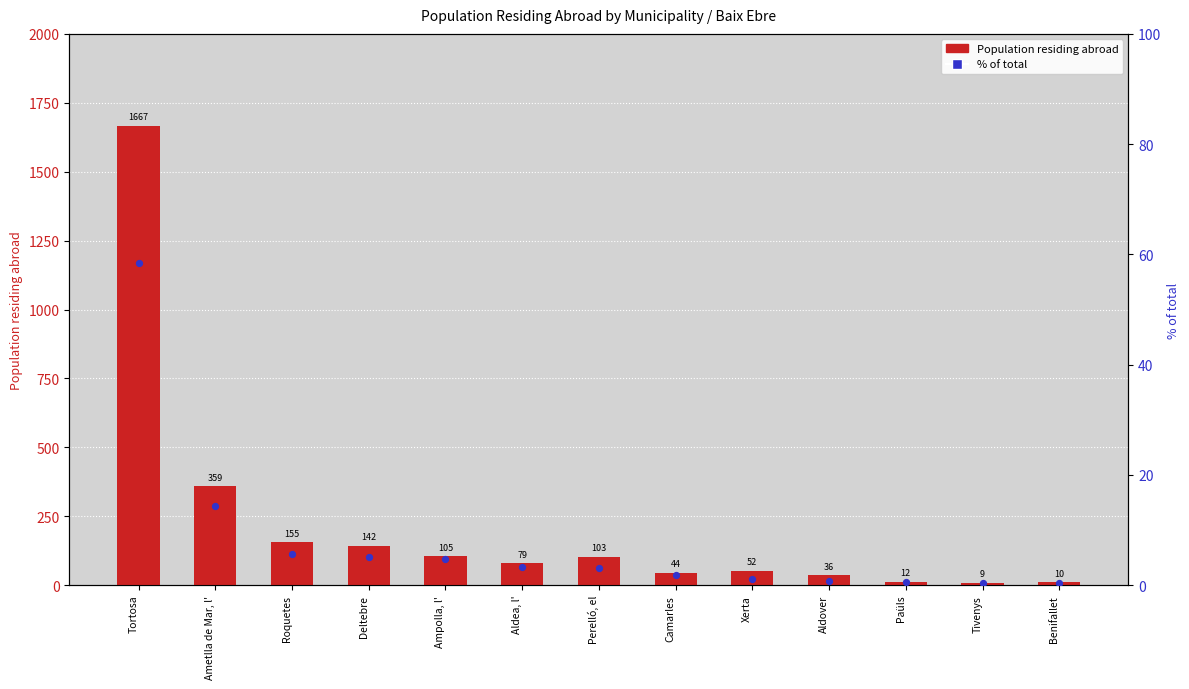

Which series reaches the maximum Y coordinate?

Population residing abroad